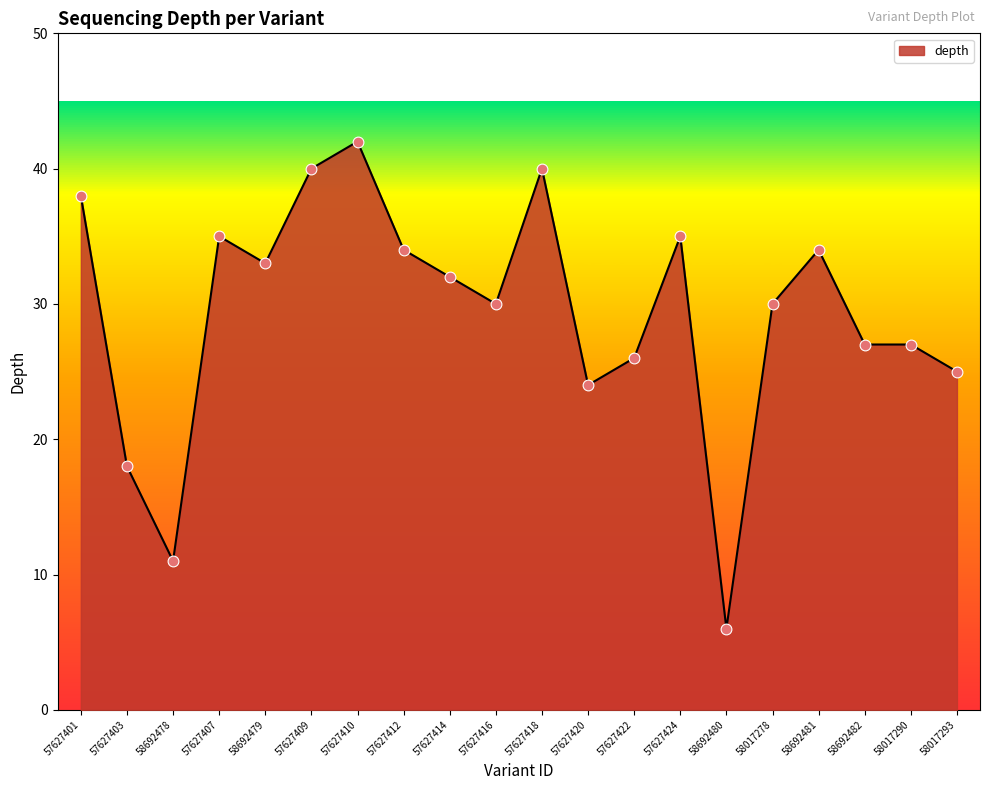

What is the change in value from 57627414 to 57627420?

-8